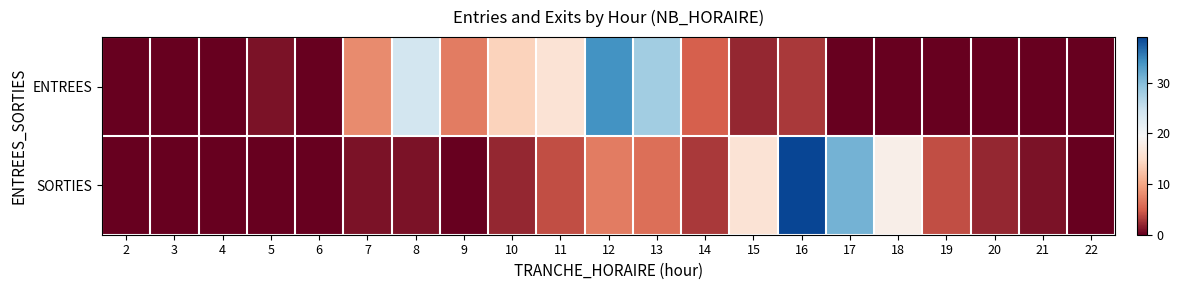

List the series in order of their peak value, highest first.

SORTIES, ENTREES